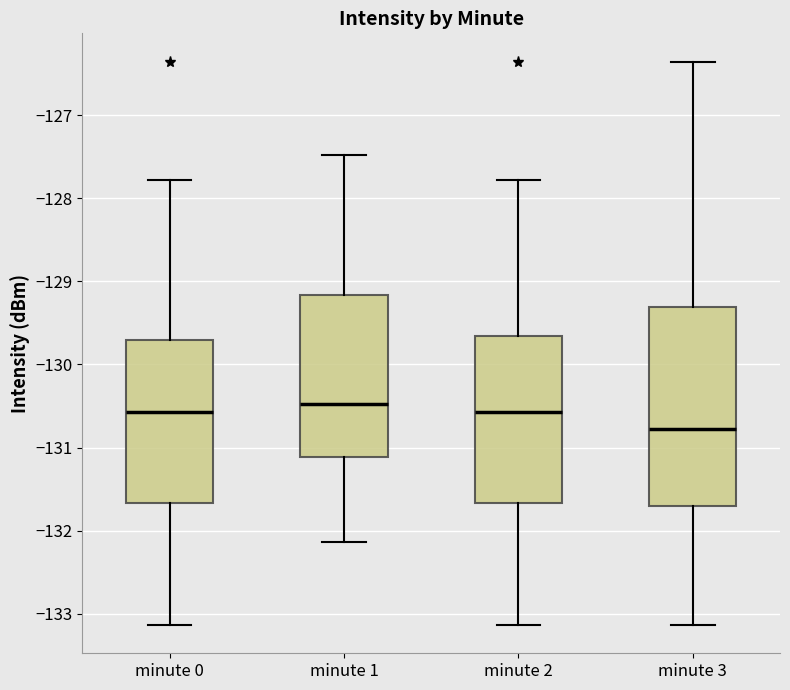

Where does the upper whisker of the box for minute 3 end on the y-axis? The values are not printed on the chart, so give them approximately, as read against the axis.

-126.4